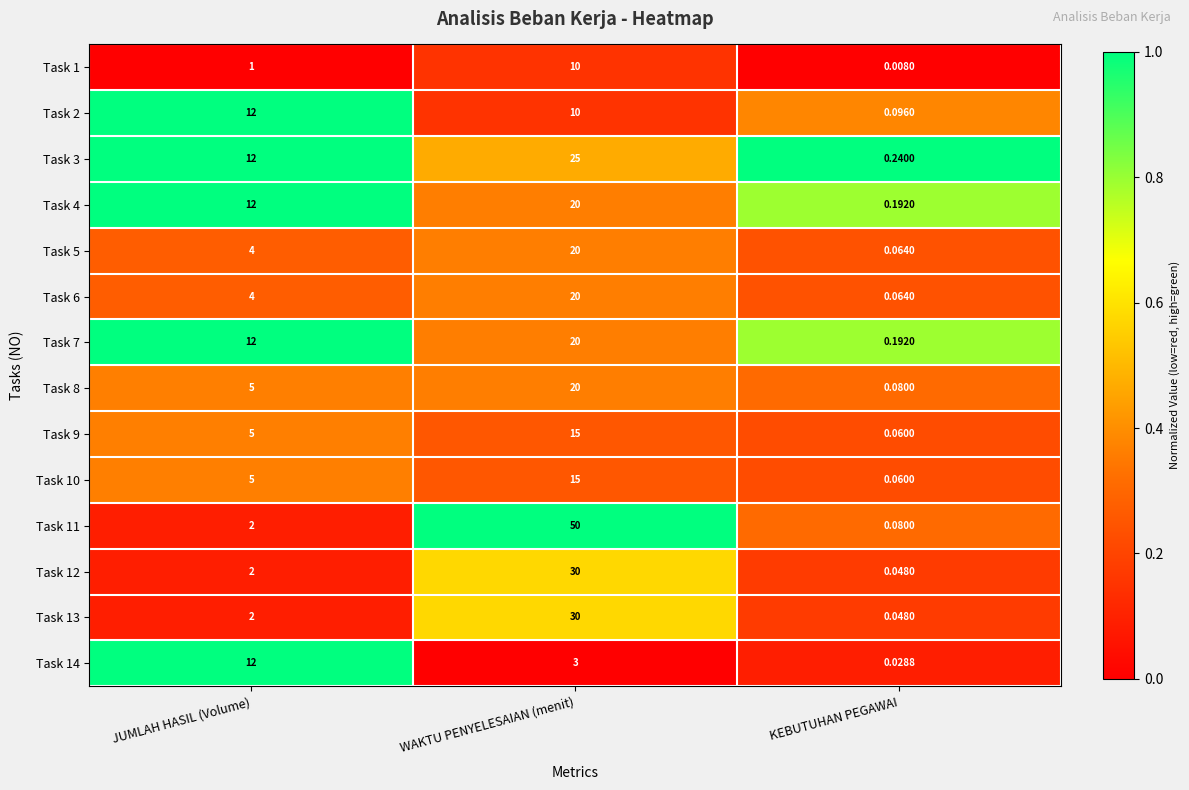

Which category has the highest value in the Task 2 series?

JUMLAH HASIL (Volume)